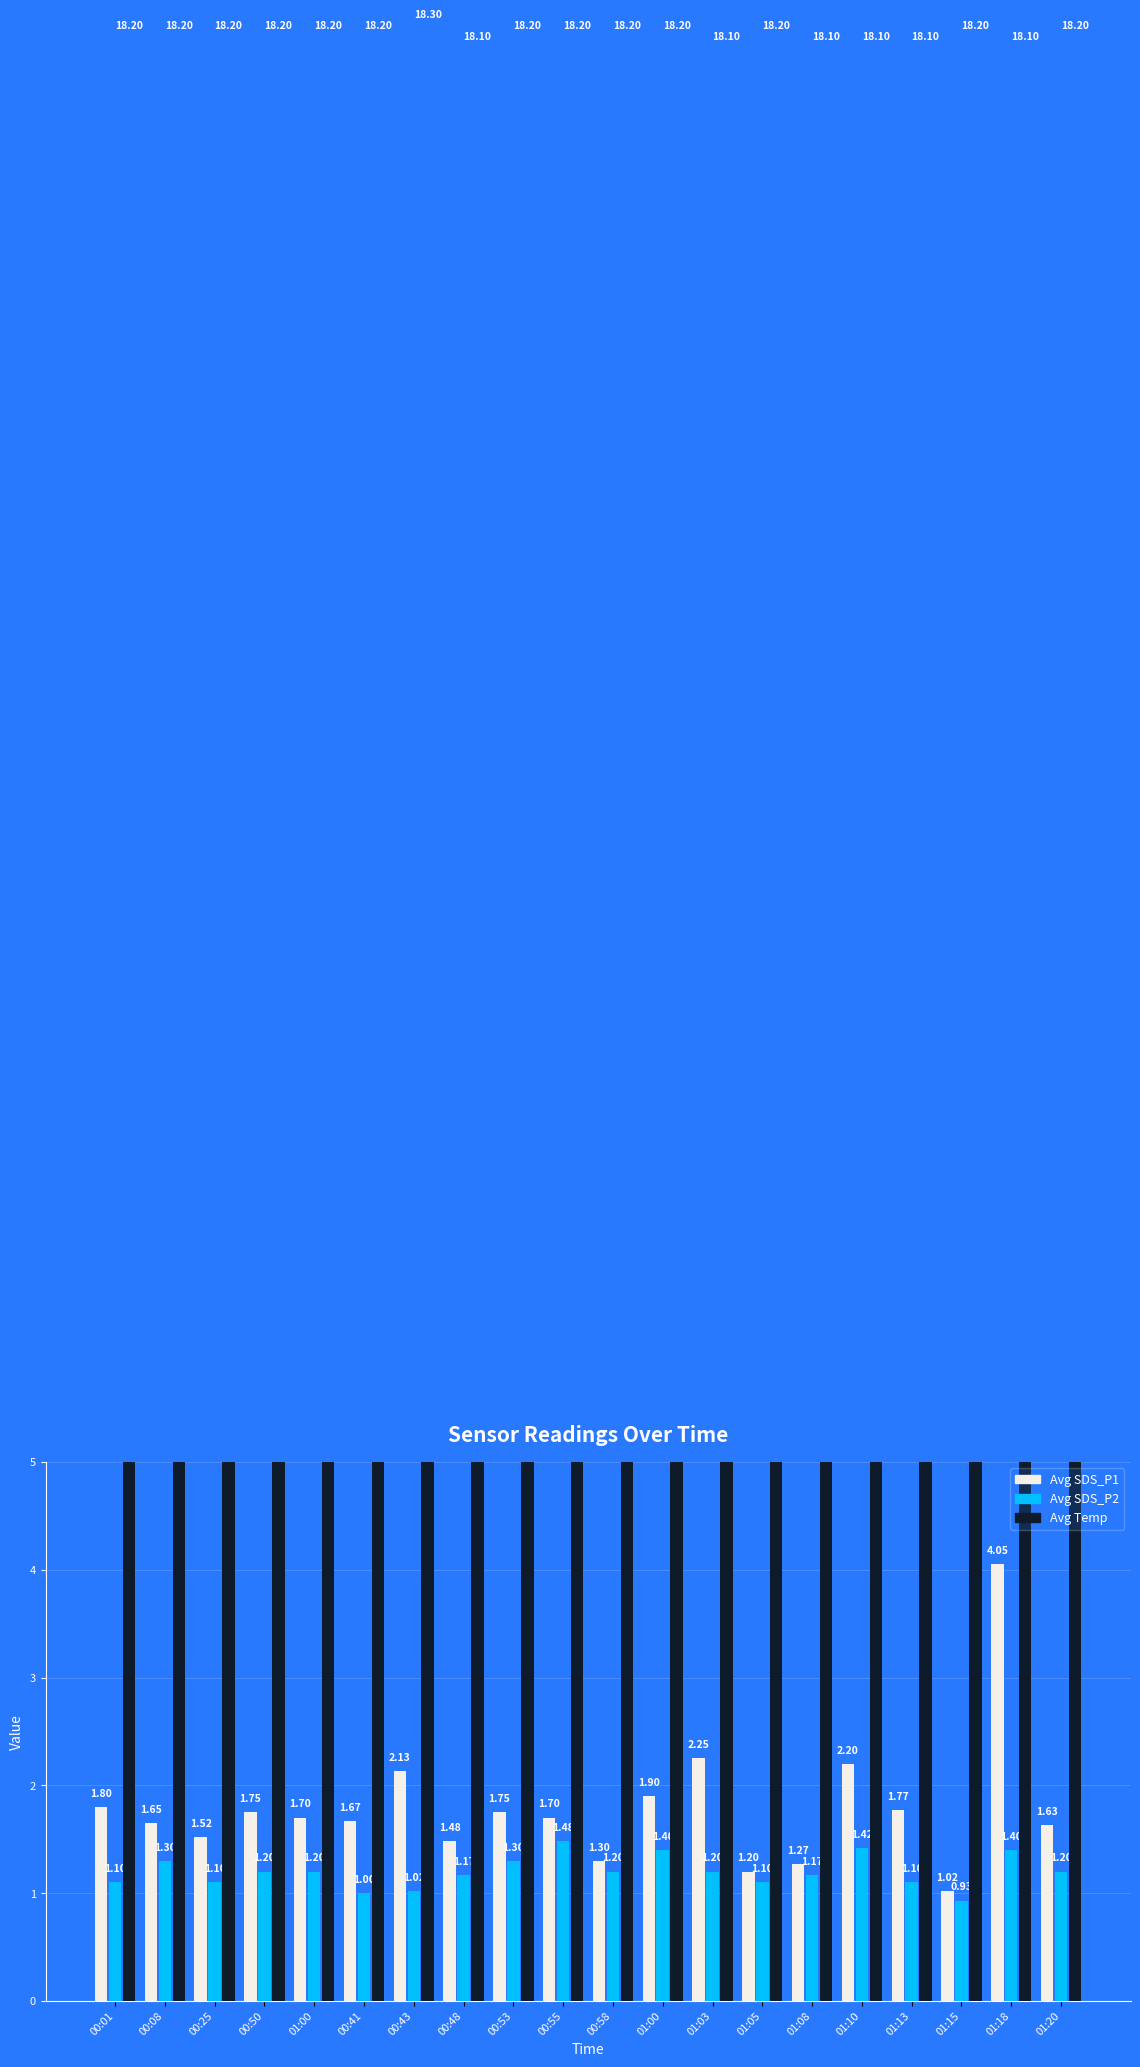

What is the label of the 16th bar from the right?

01:00